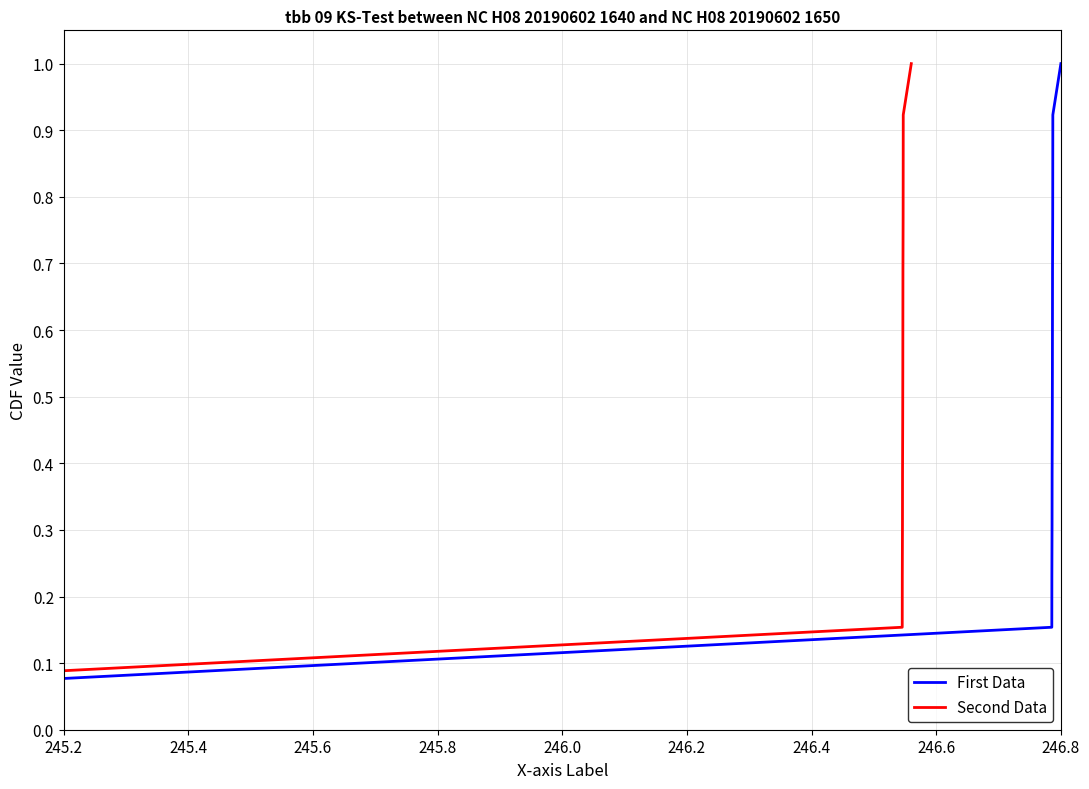

Where is Second Data nearest to the value 0?

245.2